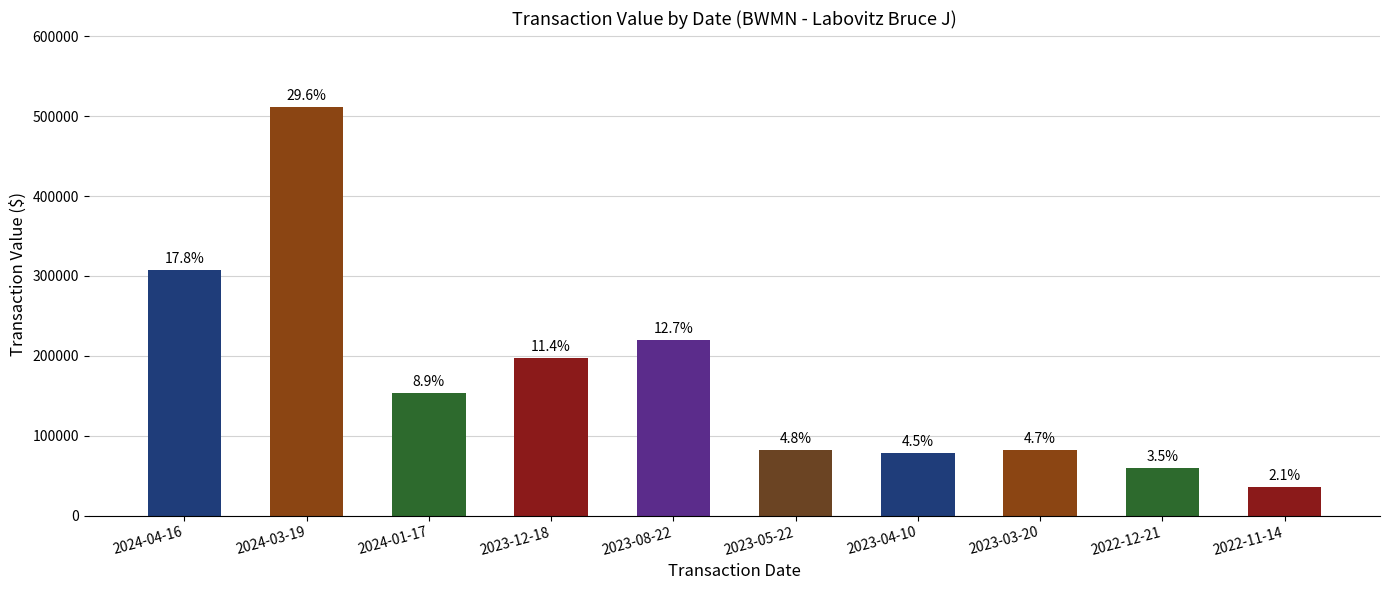

What is the change in value from 2023-12-18 to 2022-11-14?

-161177